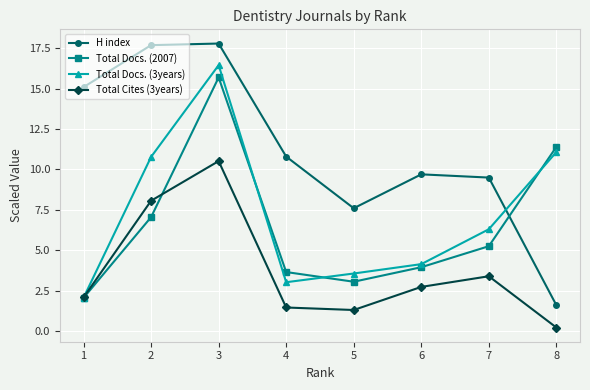

What is the value of the H index point at the 2nd from the left?

17.7